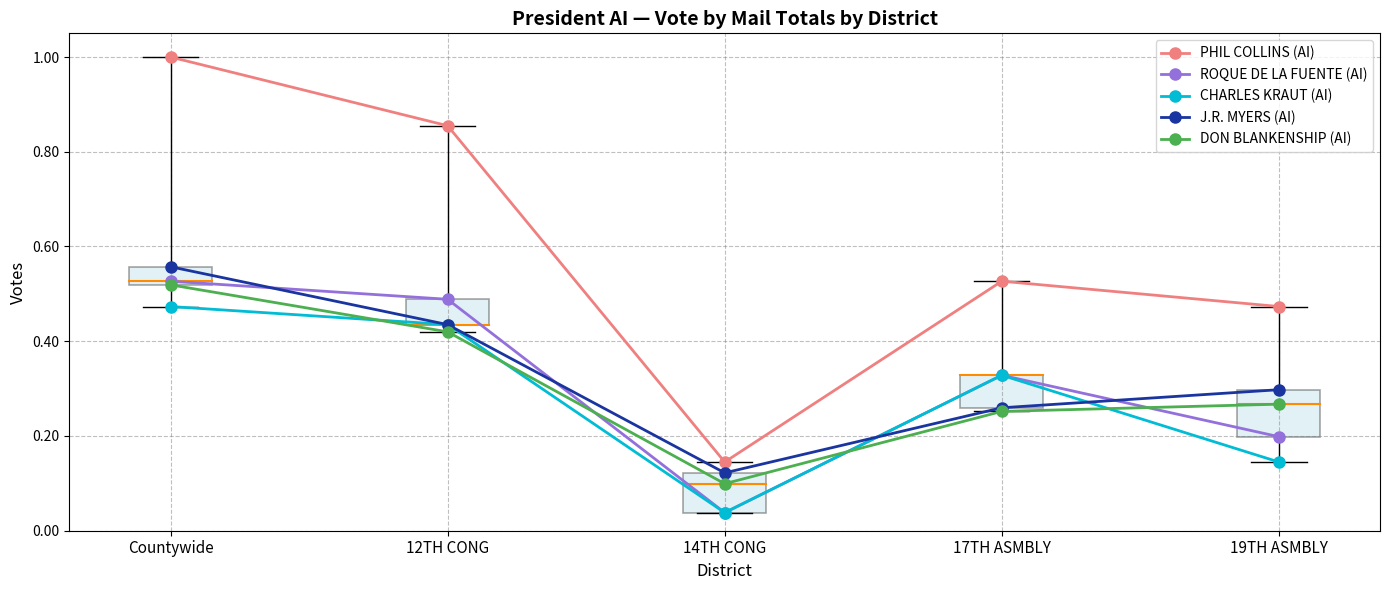

How many lines are shown in the chart?

5